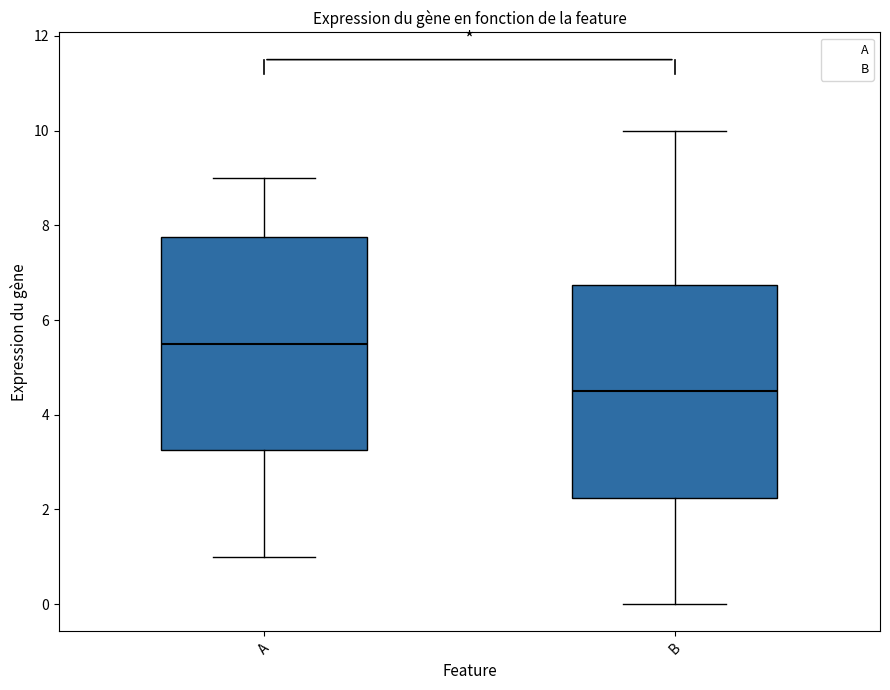

Reading left to right, read every box against the y-axis: the position of its median line, the range the box covers, and the ends of its whiskers. The values are not printed on the chart, so give them approximately, as read against the axis.

A: median 5.6, box 3.2 to 7.8, whiskers 1.0 to 9.0
B: median 4.6, box 2.2 to 6.8, whiskers 0.0 to 10.0